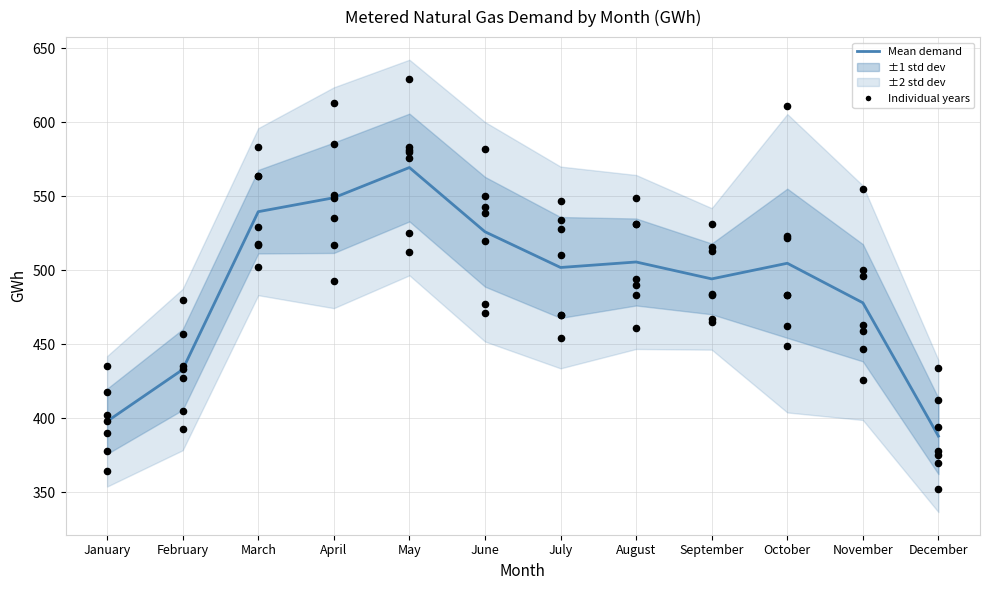

What is the change in value from May to September?

-75.3